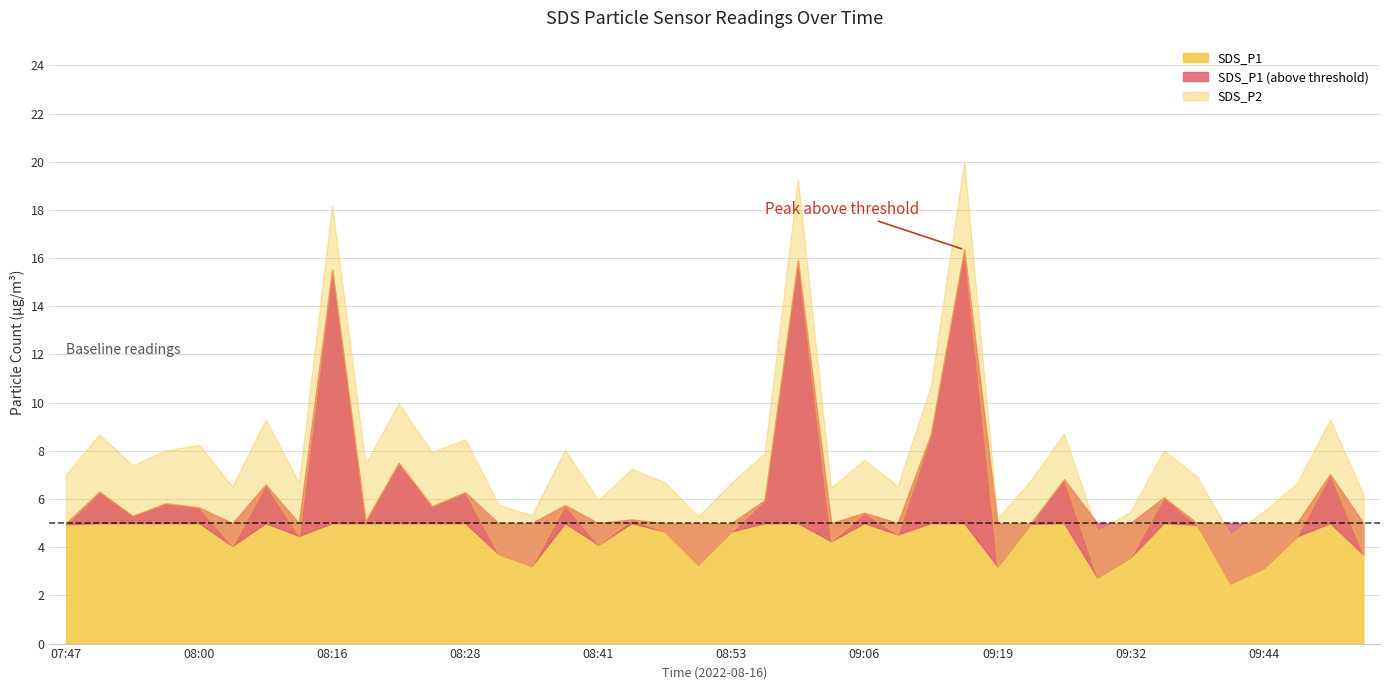

Reading left to right, list all the values displayed in this chart.

SDS_P1: 5.0	6.3	5.3	5.8	5.7	4.0	6.6	4.5	15.5	5.1	7.5	5.7	6.3	3.7	3.2	5.8	4.1	5.2	4.7	3.3	4.7	6.0	15.9	4.2	5.4	4.5	8.7	16.4	3.2	5.0	6.8	2.8	3.6	6.1	4.9	2.5	3.1	4.5	7.0	3.7
SDS_P2: 2.1	2.4	2.1	2.2	2.6	2.5	2.7	2.2	2.7	2.4	2.5	2.2	2.2	2.0	2.1	2.3	1.9	2.1	2.0	2.0	2.0	1.9	3.4	2.2	2.2	2.0	2.0	3.7	2.0	1.8	1.9	1.9	1.9	1.9	2.0	2.0	2.4	2.2	2.3	2.5